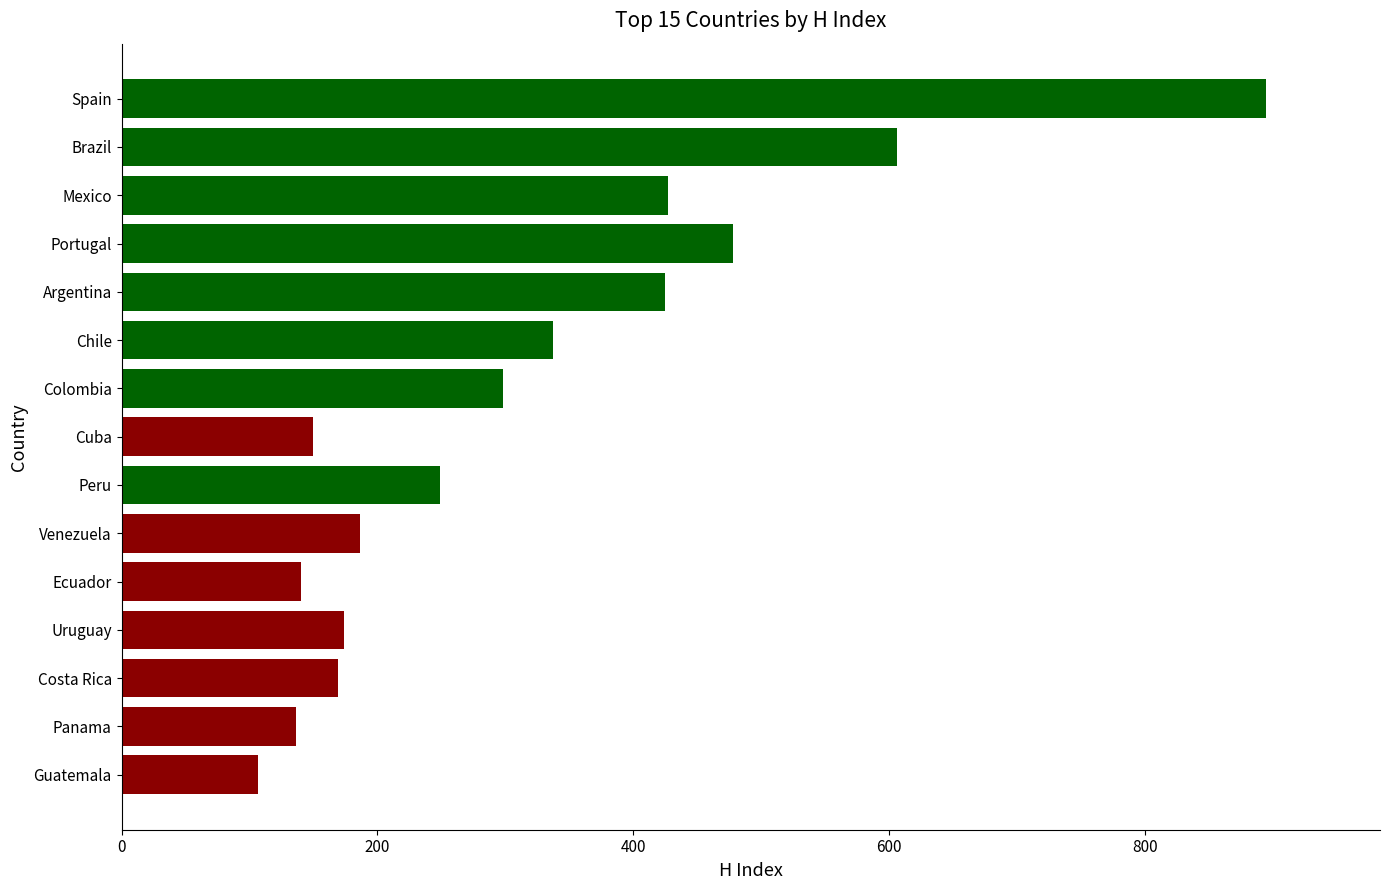

Read the value at Chile.

337